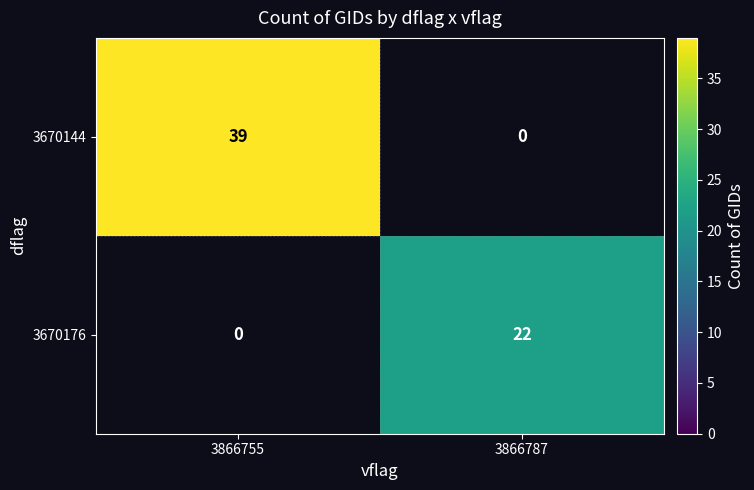

The 3670144 series shows 63.3 at 3866755. True or false?

False